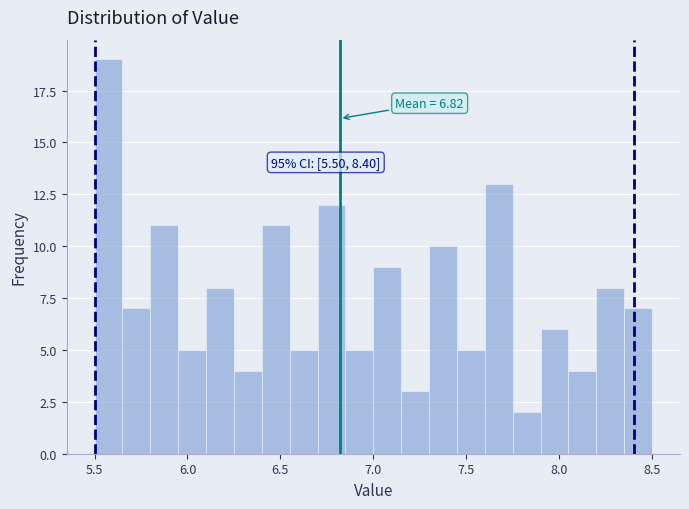

Read against the x-axis, roughly where is the centre of the tallest bar?

5.60